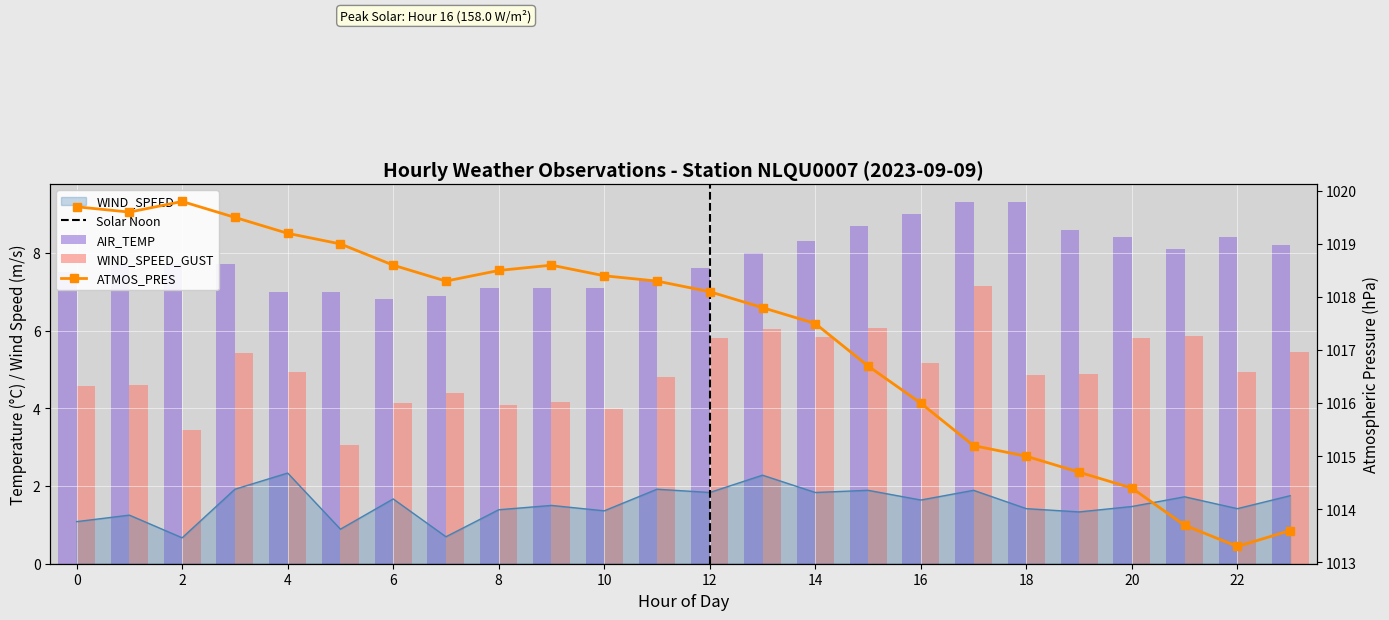

How many values in the WIND_SPEED_GUST series are below 4?

3